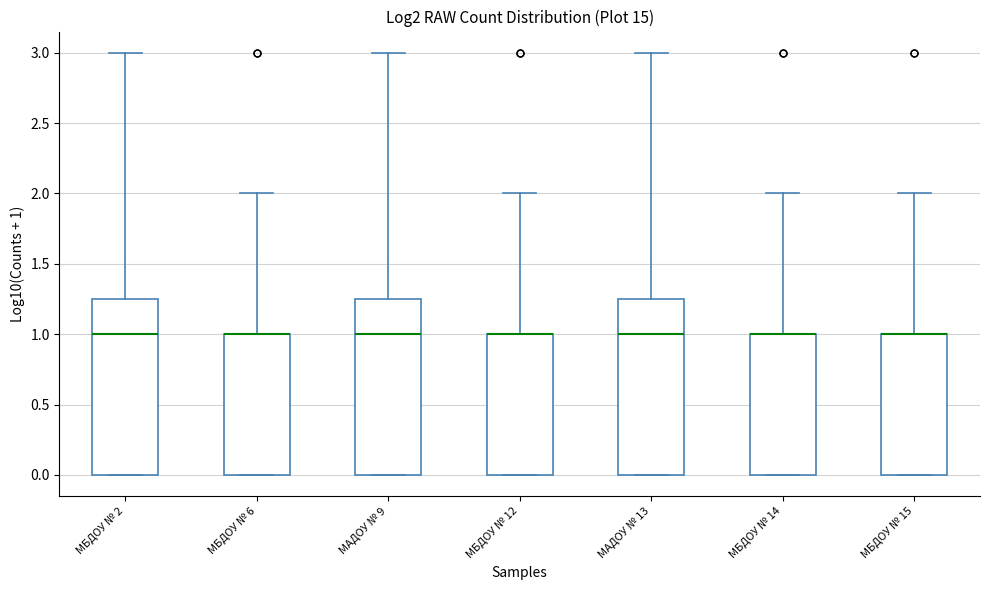

Reading left to right, transcribe this box plot: for each box, give where its median line is, the range the box spans, and where its two whiskers end, as read against the y-axis. The values are not printed on the chart, so give them approximately, as read against the axis.

МБДОУ № 2: median 1.00, box 0.00 to 1.25, whiskers 0.00 to 3.00
МБДОУ № 6: median 1.00 (drawn on the box's upper edge), box 0.00 to 1.00, whiskers 0.00 to 2.00
МАДОУ № 9: median 1.00, box 0.00 to 1.25, whiskers 0.00 to 3.00
МБДОУ № 12: median 1.00 (drawn on the box's upper edge), box 0.00 to 1.00, whiskers 0.00 to 2.00
МАДОУ № 13: median 1.00, box 0.00 to 1.25, whiskers 0.00 to 3.00
МБДОУ № 14: median 1.00 (drawn on the box's upper edge), box 0.00 to 1.00, whiskers 0.00 to 2.00
МБДОУ № 15: median 1.00 (drawn on the box's upper edge), box 0.00 to 1.00, whiskers 0.00 to 2.00